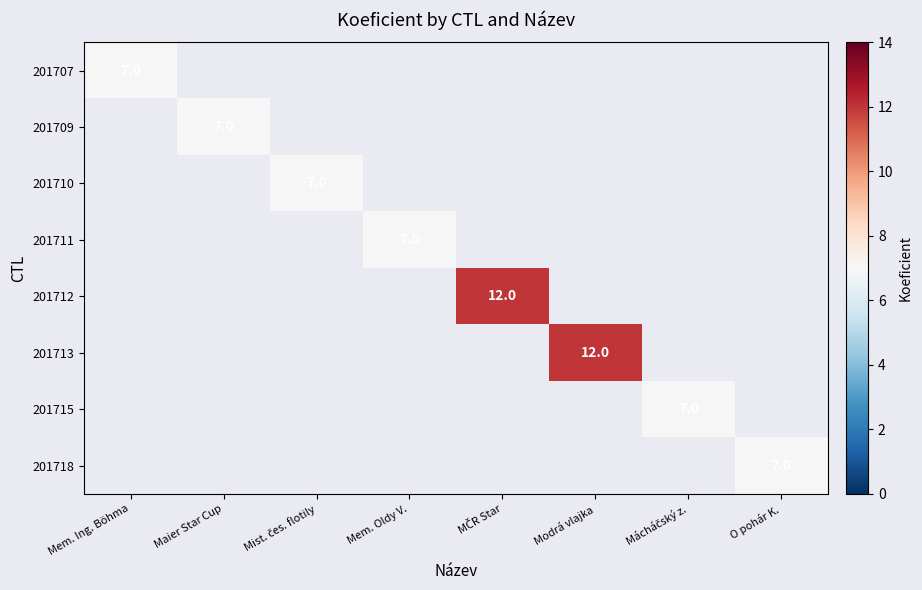

True or false: 201711 has a value of 7 at Mem. Oldy V..

True